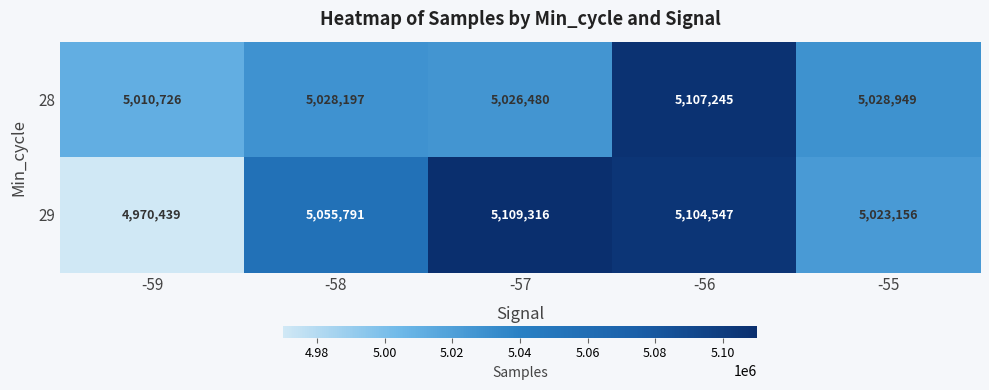

How many data points in 28 are less than 5028197?

2